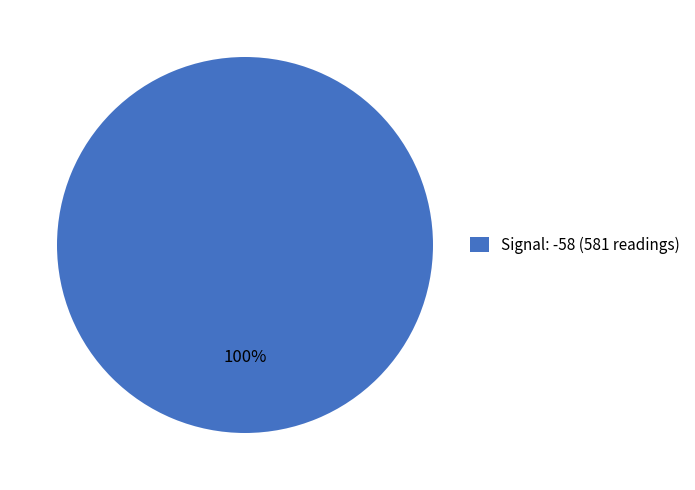

Is there any slice that represents more than half of the pie?

Yes